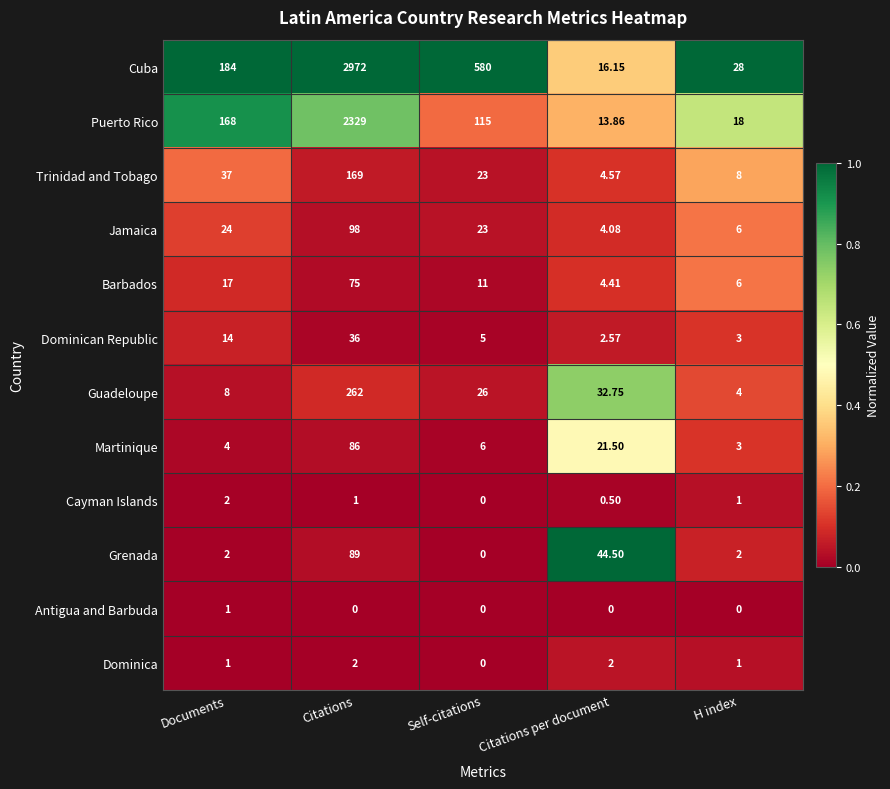

At which label does Cuba reach its peak?

Citations